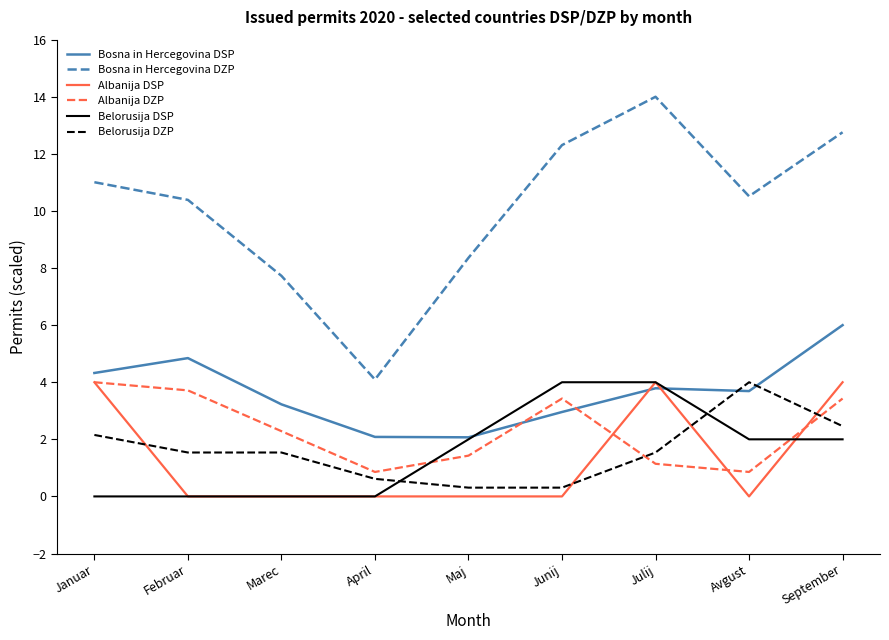

Reading left to right, extract all data points from this chart.

Bosna in Hercegovina DSP: 4.3	4.8	3.2	2.1	2.1	3.0	3.8	3.7	6.0
Bosna in Hercegovina DZP: 11.0	10.4	7.7	4.1	8.4	12.3	14.0	10.5	12.8
Albanija DSP: 4.0	0.0	0.0	0.0	0.0	0.0	4.0	0.0	4.0
Albanija DZP: 4.0	3.7	2.3	0.9	1.4	3.4	1.1	0.9	3.4
Belorusija DSP: 0.0	0.0	0.0	0.0	2.0	4.0	4.0	2.0	2.0
Belorusija DZP: 2.2	1.5	1.5	0.6	0.3	0.3	1.5	4.0	2.5